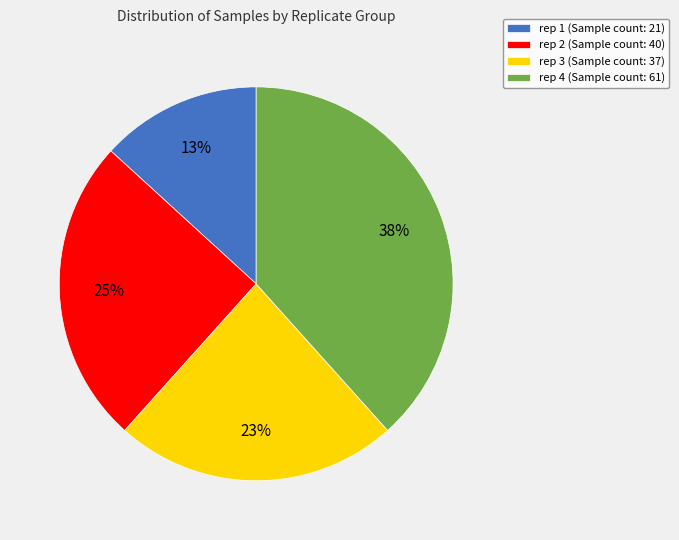

Rank the categories by value from highest to lowest.

rep 4 (Sample count: 61), rep 2 (Sample count: 40), rep 3 (Sample count: 37), rep 1 (Sample count: 21)